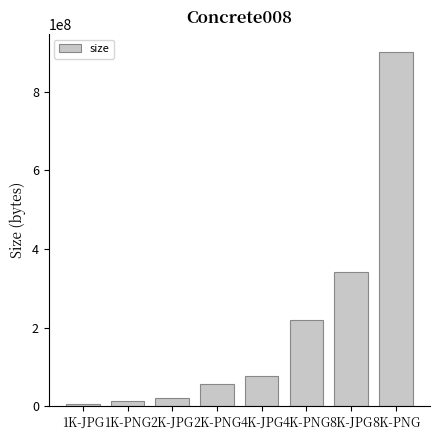

The value at 4K-JPG is 26814246. True or false?

False